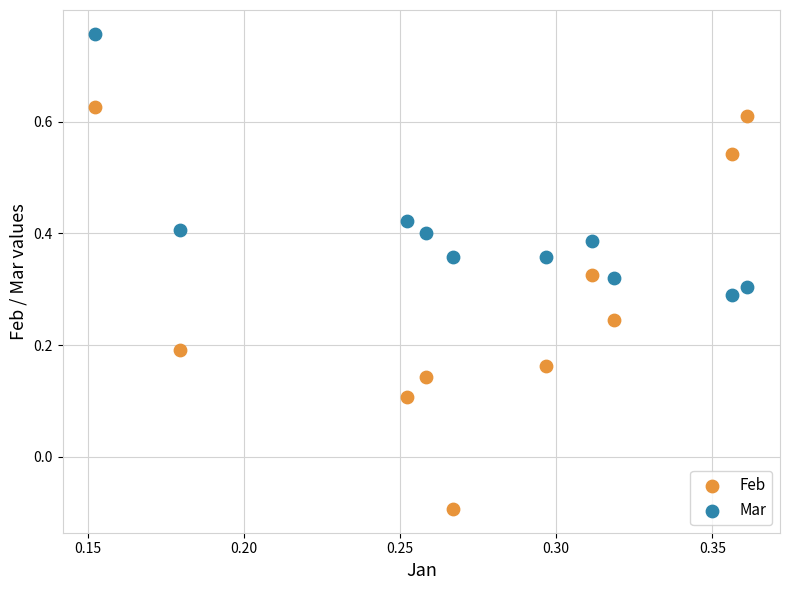

What are all the series names shown in the legend?

Feb, Mar